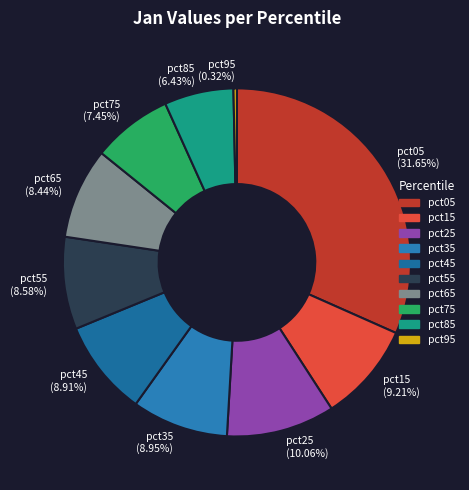

Which category has the smallest portion of the pie?

pct95